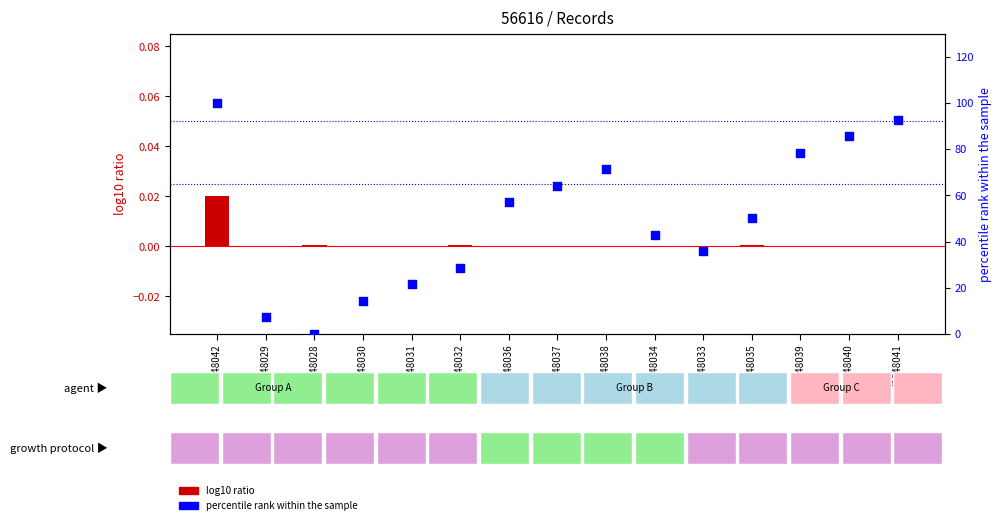

What is the total value across all series at 42548029?

7.1